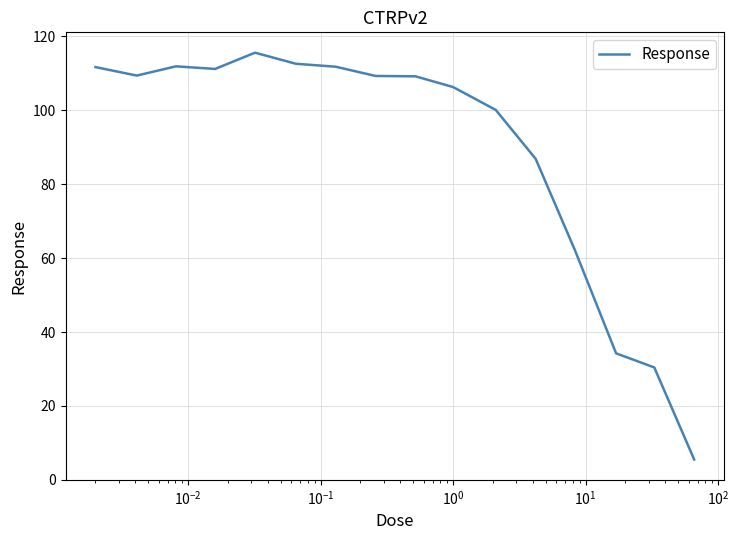

What is the difference between the maximum and minimum values?

110.1